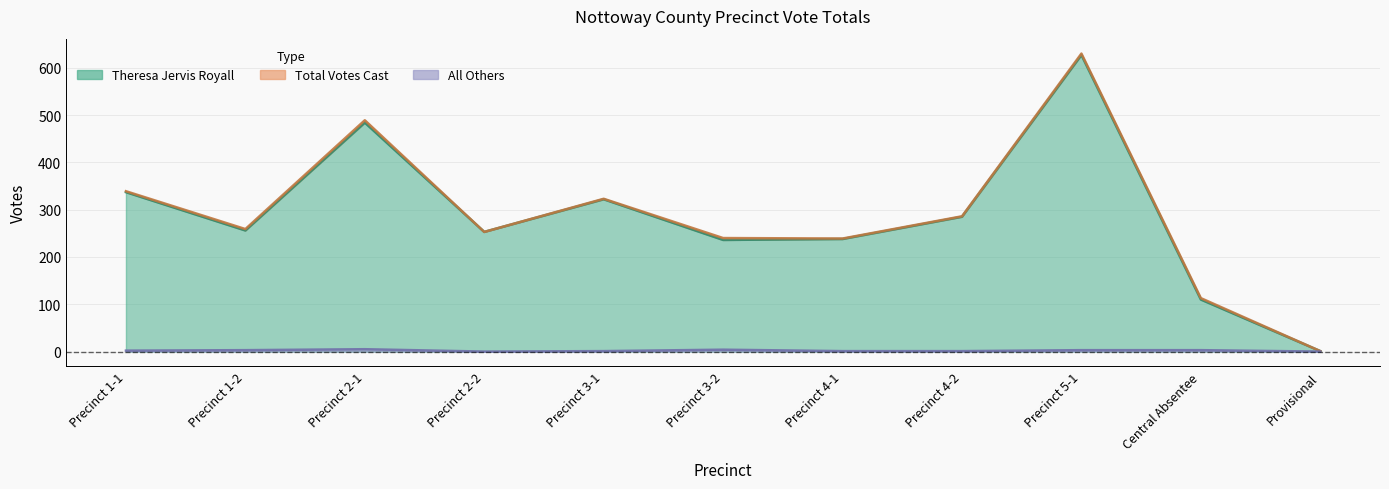

True or false: All Others and Theresa Jervis Royall cross at least once.

False